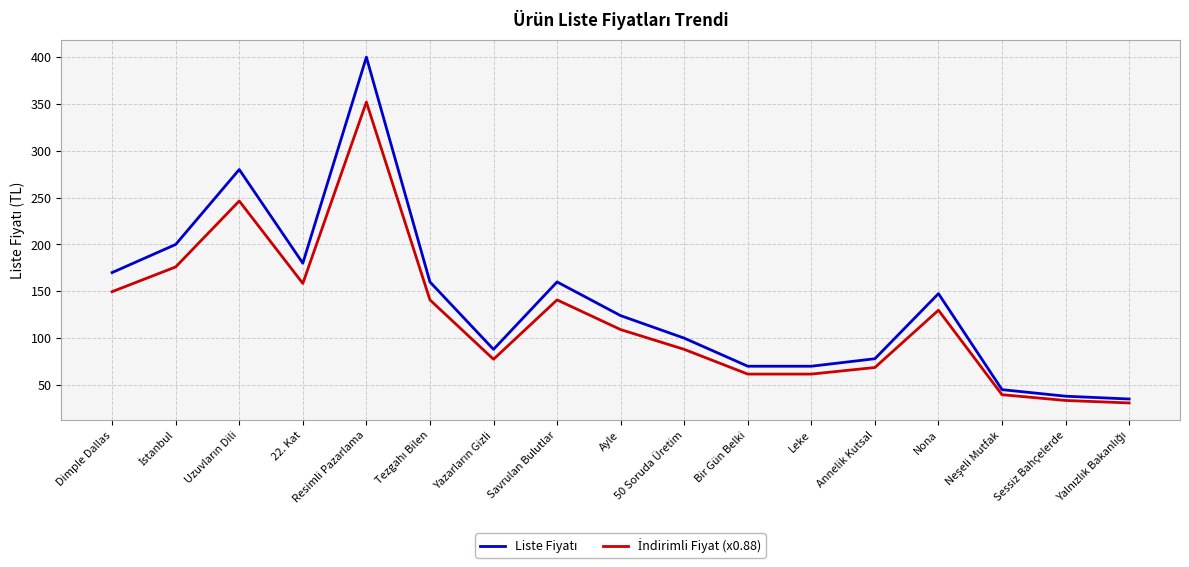

What is the difference between the highest and lowest values at Nona?

17.7